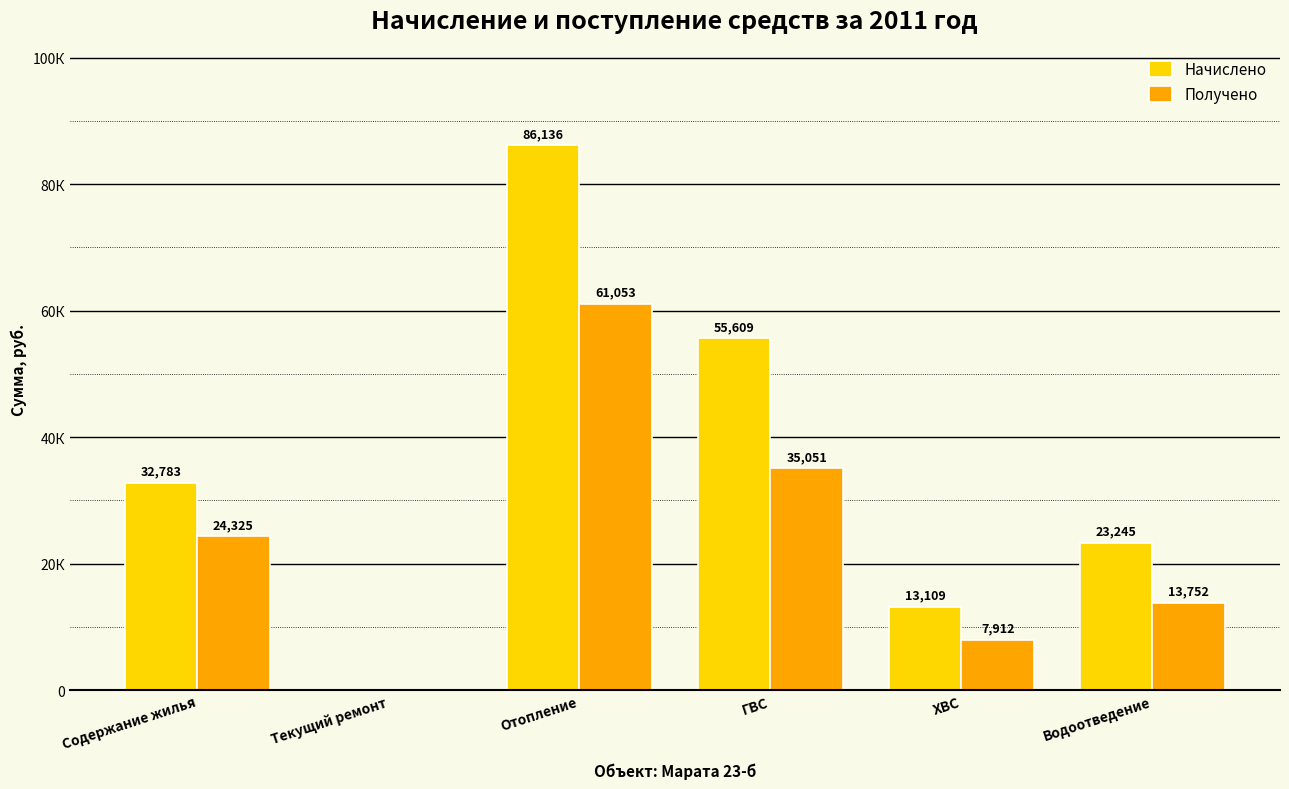

What is the difference between the Получено values at Отопление and Водоотведение?

47300.8